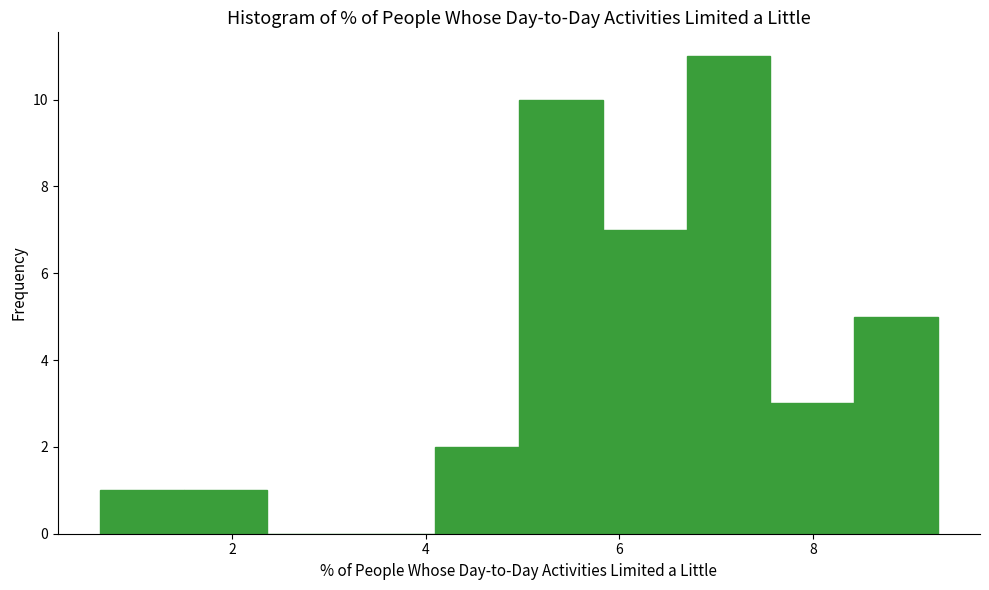

Reading left to right, transcribe this chart: for each bar, give the range it covers on the x-axis and its height. Neither the bar edges nor the heights are printed on the chart, so give them approximately, as read against the axes.

0.6 to 1.4: 1
1.4 to 2.4: 1
2.4 to 3.2: 0
3.2 to 4.0: 0
4.0 to 5.0: 2
5.0 to 5.8: 10
5.8 to 6.6: 7
6.6 to 7.6: 11
7.6 to 8.4: 3
8.4 to 9.2: 5